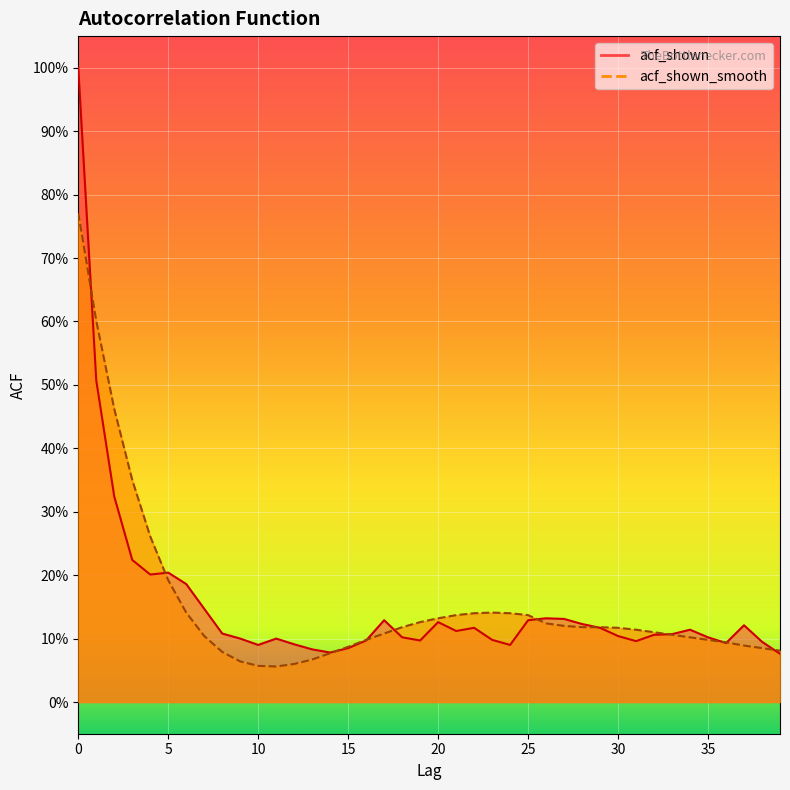

What is the sum of the acf_shown values at 7 and 3?

0.4